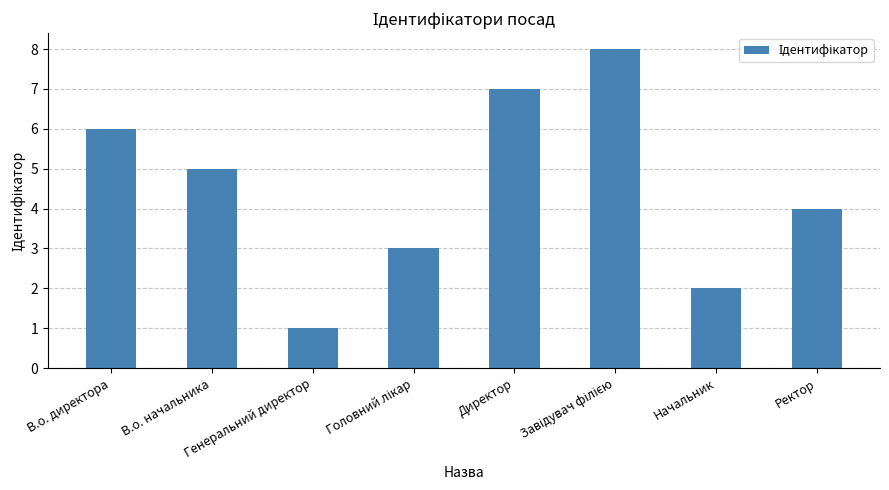

Count the number of data series in this chart.

1